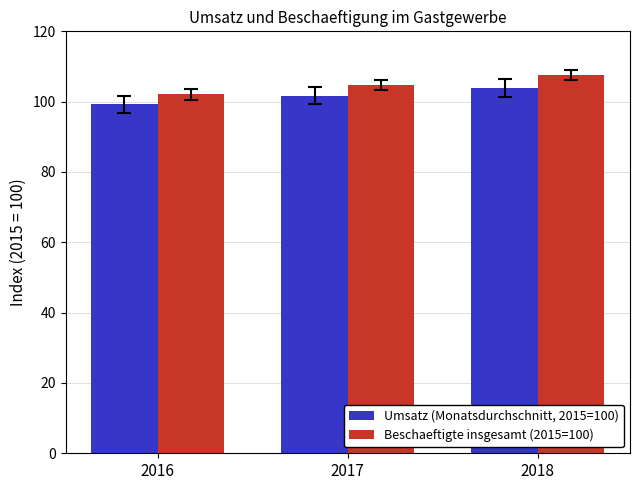

Reading left to right, what are all the values shown in this chart?

Umsatz (Monatsdurchschnitt, 2015=100): 2016=99.2	2017=101.7	2018=103.9
Beschaeftigte insgesamt (2015=100): 2016=102.1	2017=104.7	2018=107.6